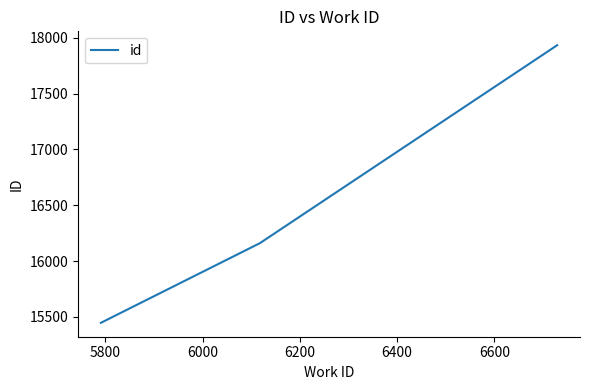

What is the minimum value shown in the chart?

15447